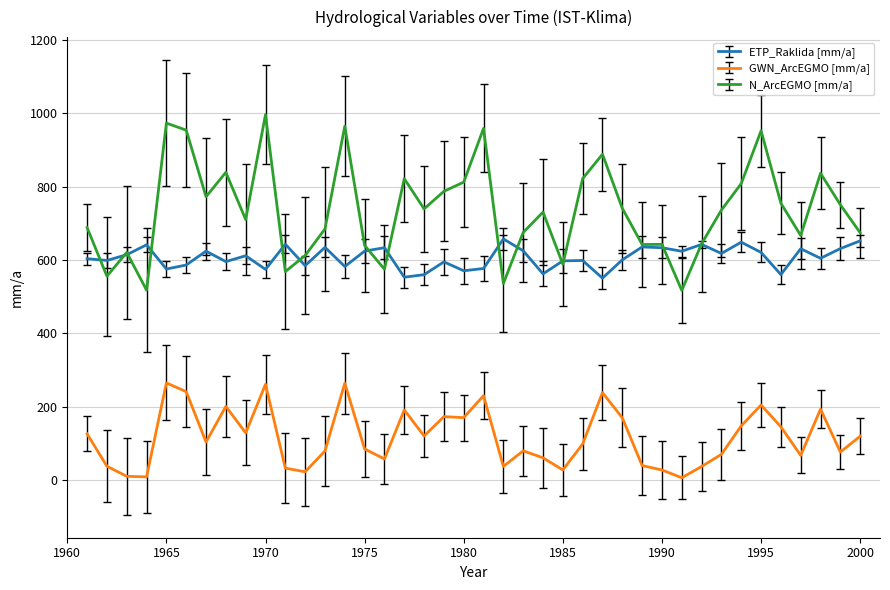

At how many categories does at least one series exceed 366?

40